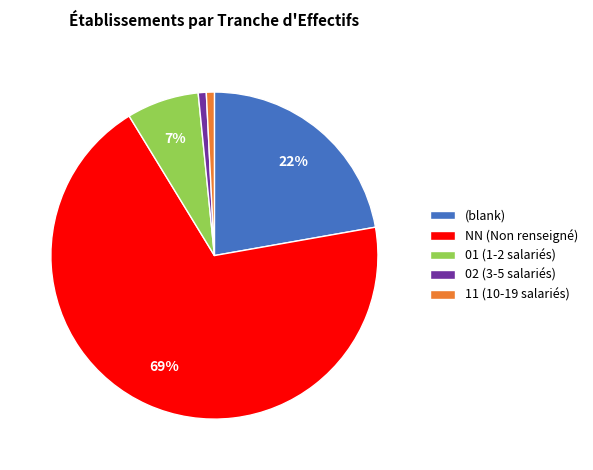

Is the sum of (blank) and 11 (10-19 salariés) greater than half?

No